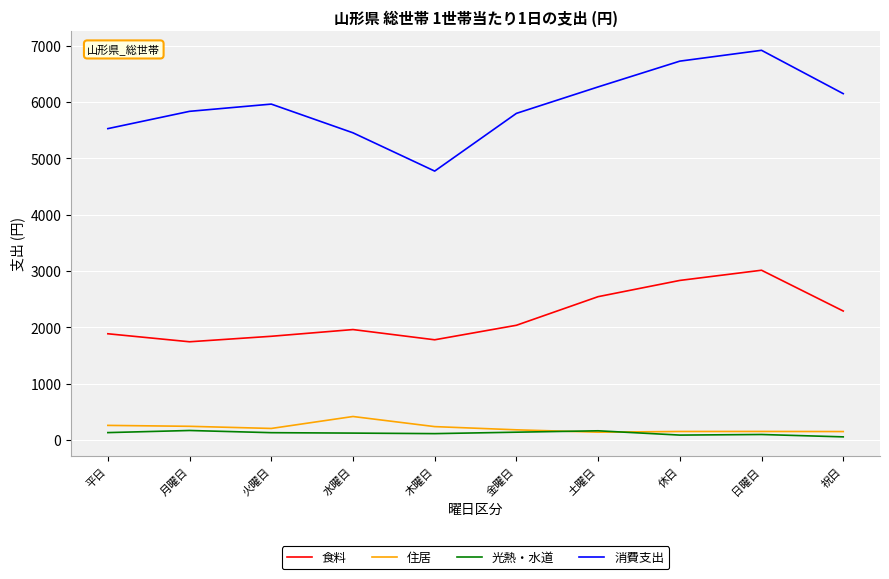

Which series has the widest spread of values?

消費支出